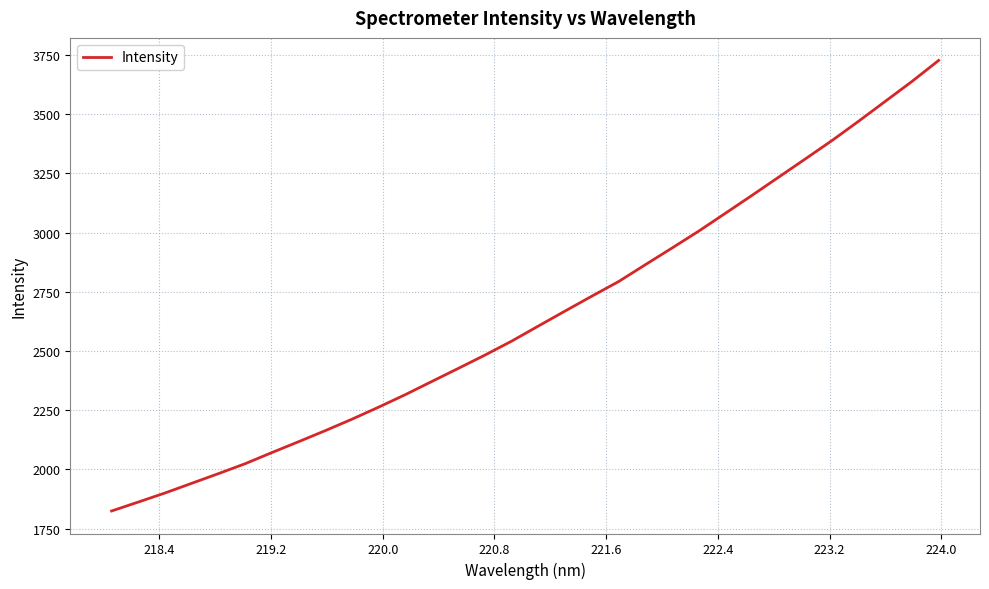

What is the difference between the maximum and minimum values?

1901.6